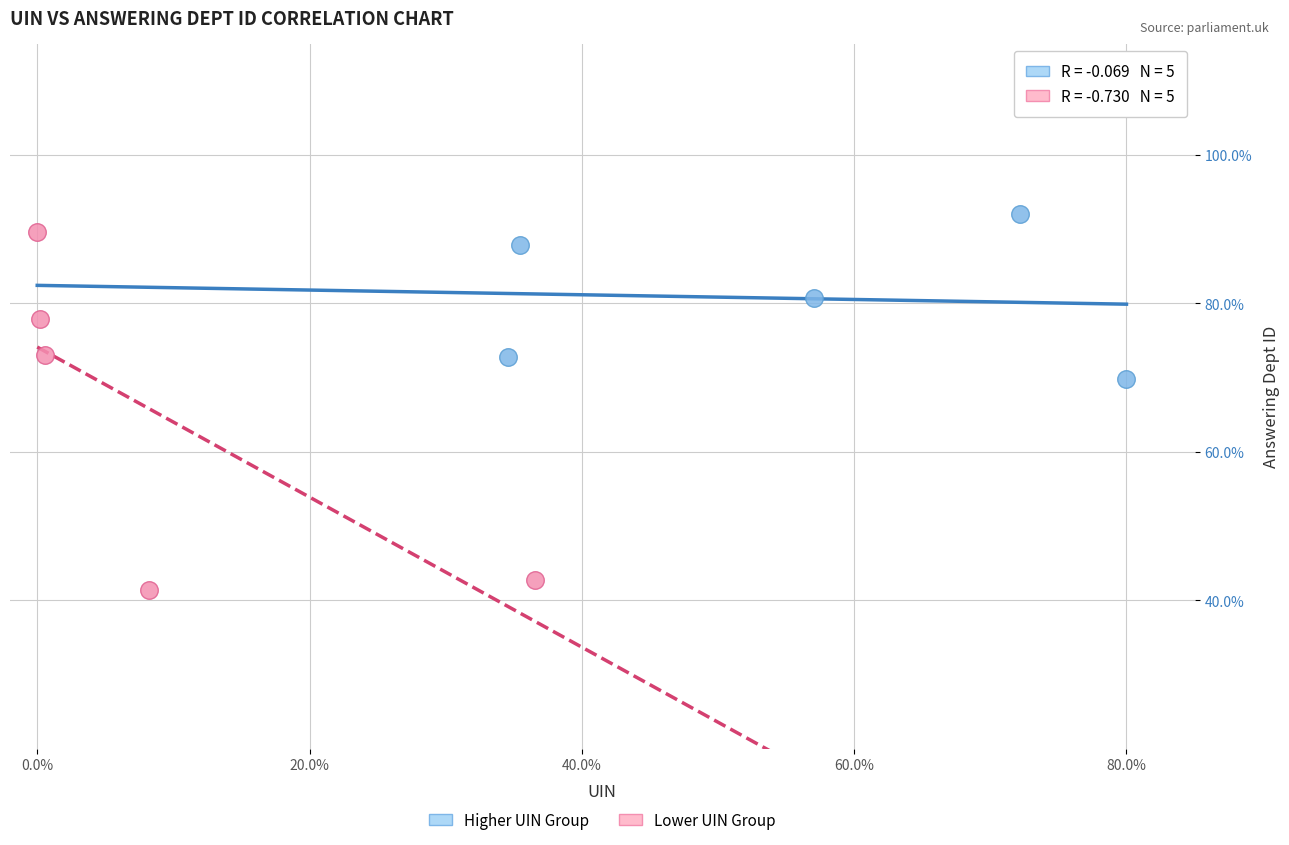

Which series has the widest spread of Y values?

Lower UIN Group